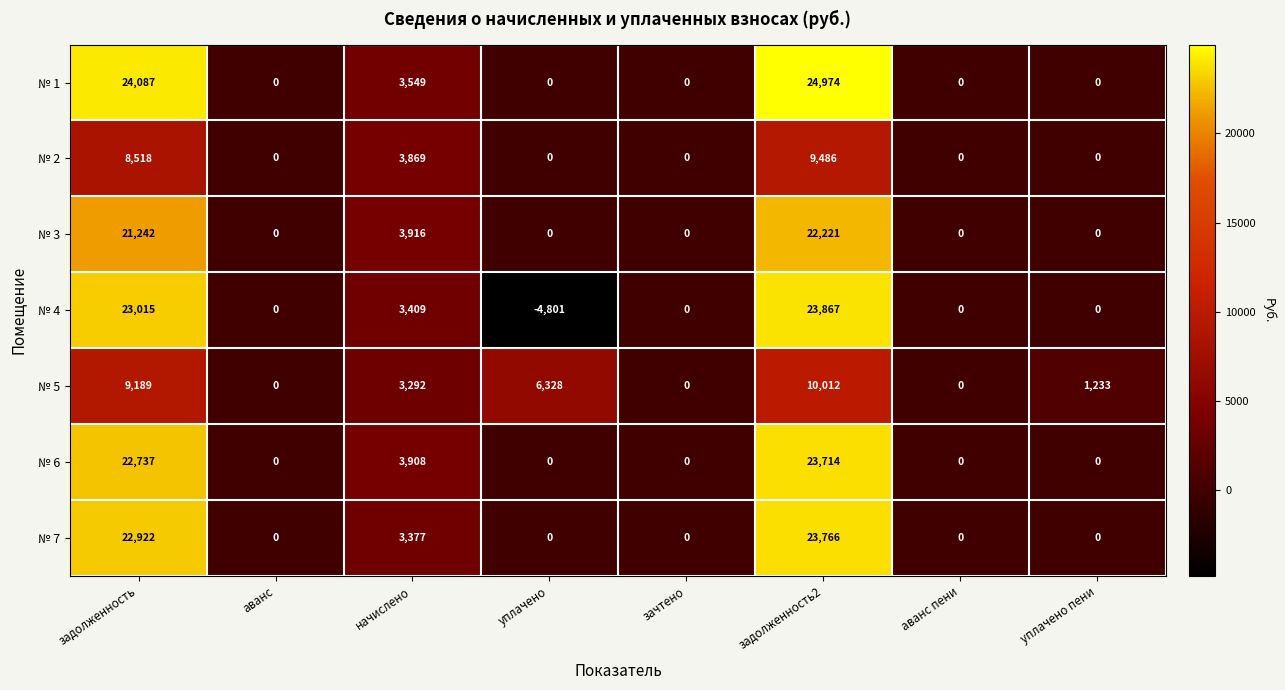

What is the approximate value of № 4 at задолженность2?

23867